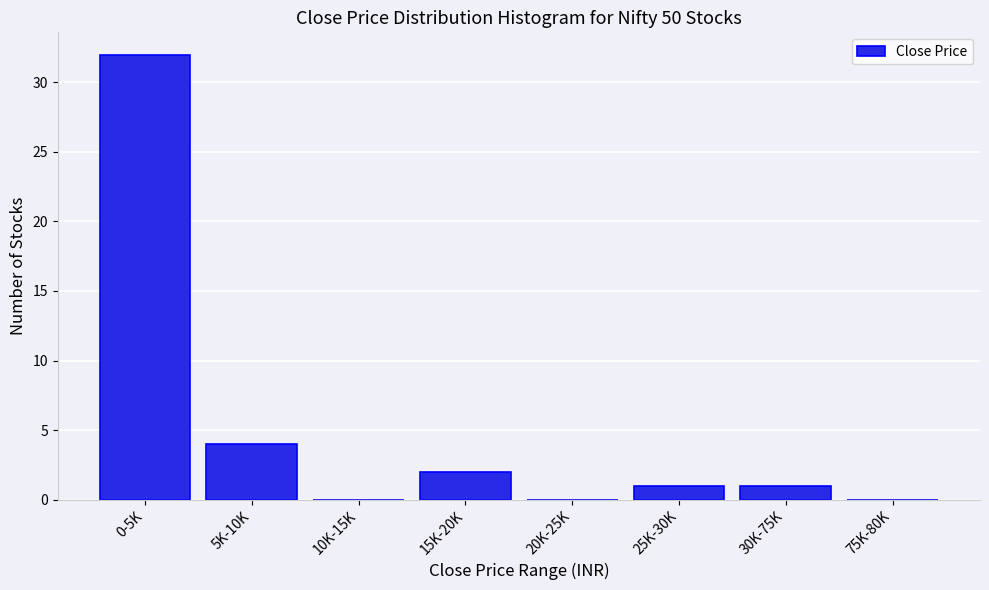

Reading right to left, list all the values displayed in this chart.

75K-80K=0	30K-75K=1	25K-30K=1	20K-25K=0	15K-20K=2	10K-15K=0	5K-10K=4	0-5K=32